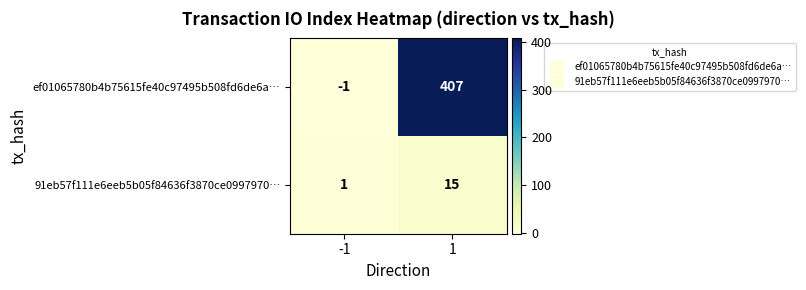

Which series has the widest spread of values?

ef01065780b4b75615fe40c97495b508fd6de6a…